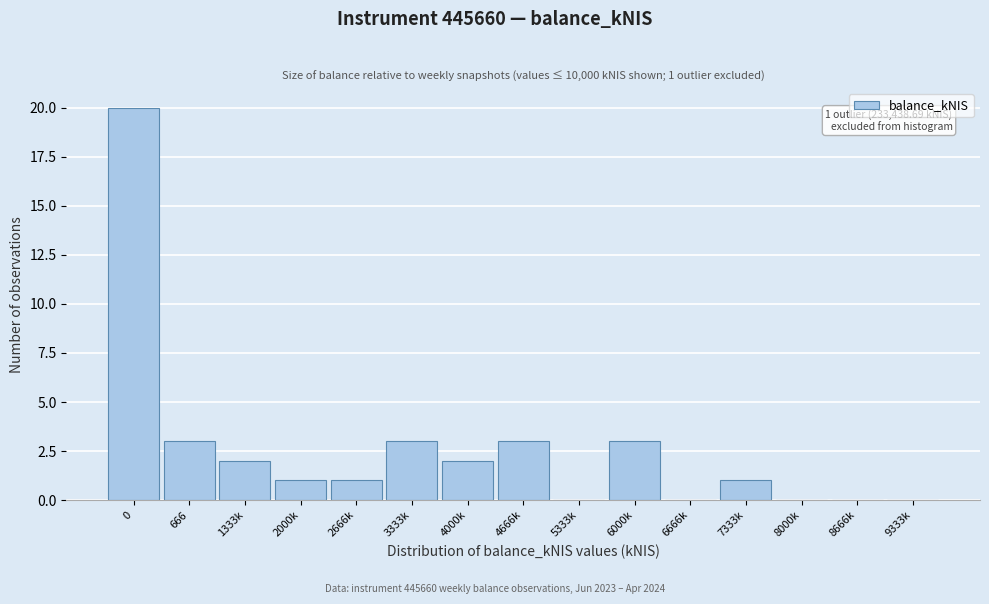

Reading left to right, list all the values displayed in this chart.

0=20	666=3	1333k=2	2000k=1	2666k=1	3333k=3	4000k=2	4666k=3	5333k=0	6000k=3	6666k=0	7333k=1	8000k=0	8666k=0	9333k=0